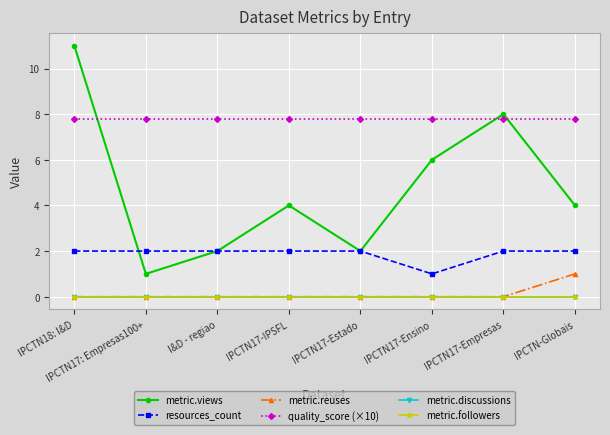

How many lines are shown in the chart?

6